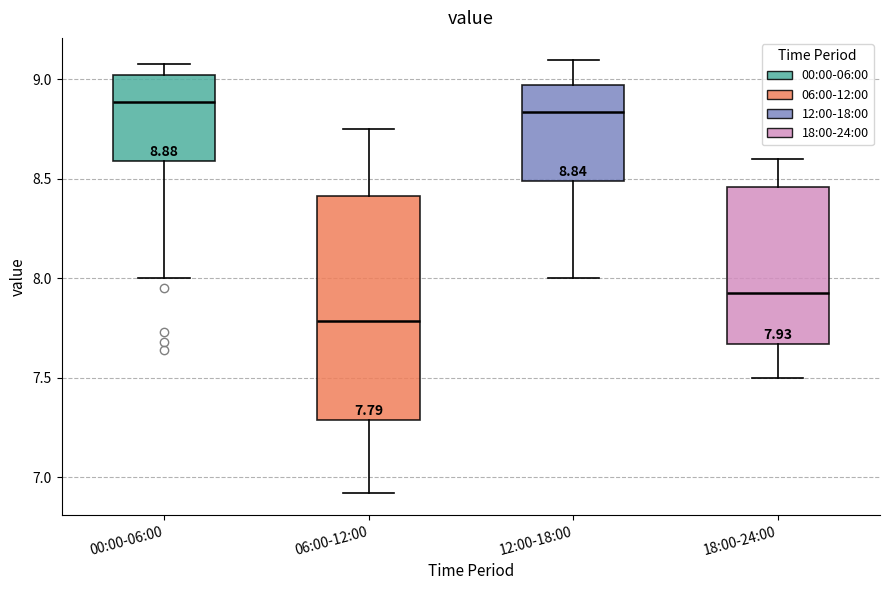

Which box has the lowest median line?

06:00-12:00